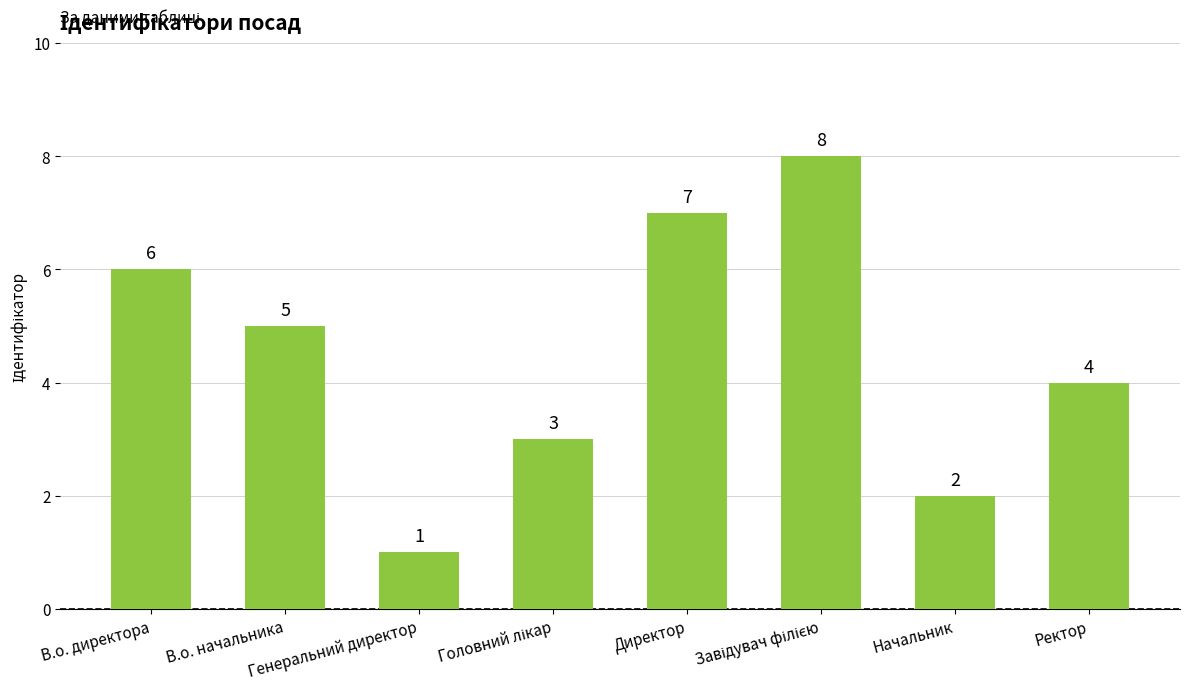

How many categories are shown in the chart?

8